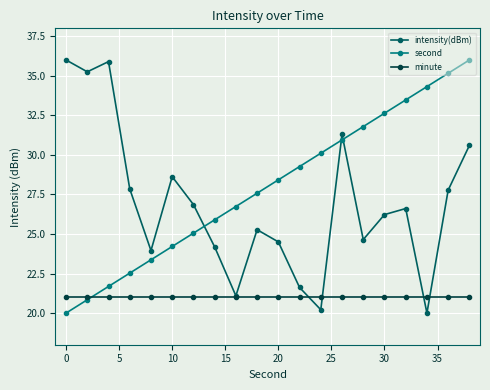

What is the minimum value for second?

20.0